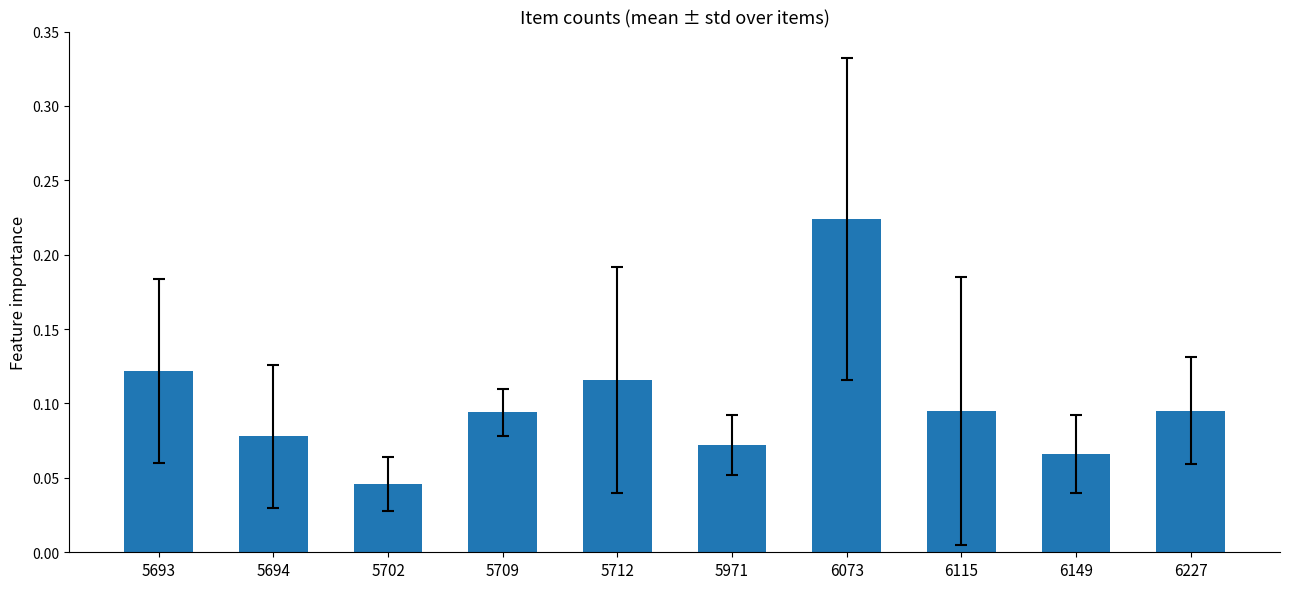

How many categories are shown in the chart?

10